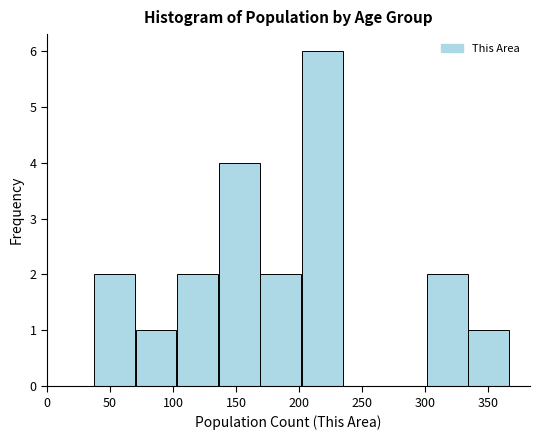

Reading left to right, list every bar in this chart as the range it spans on the x-axis followed by its height. Neither the bar edges nor the heights are printed on the chart, so give them approximately, as read against the axes.

37 to 70: 2
70 to 103: 1
103 to 136: 2
136 to 169: 4
169 to 202: 2
202 to 235: 6
235 to 268: 0
268 to 301: 0
301 to 334: 2
334 to 367: 1